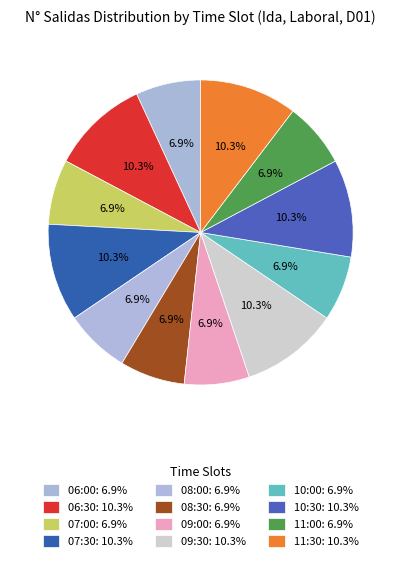

Count the number of slices in the pie.

12